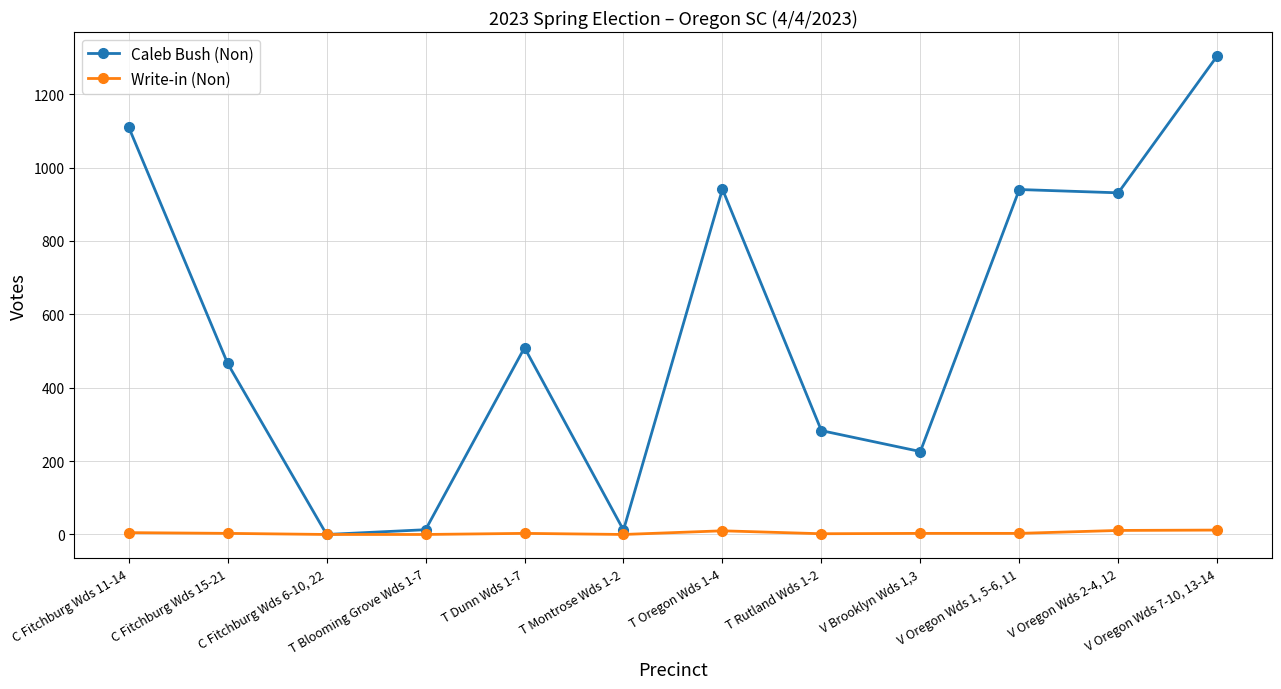

What is the label of the 10th point from the left?

V Oregon Wds 1, 5-6, 11